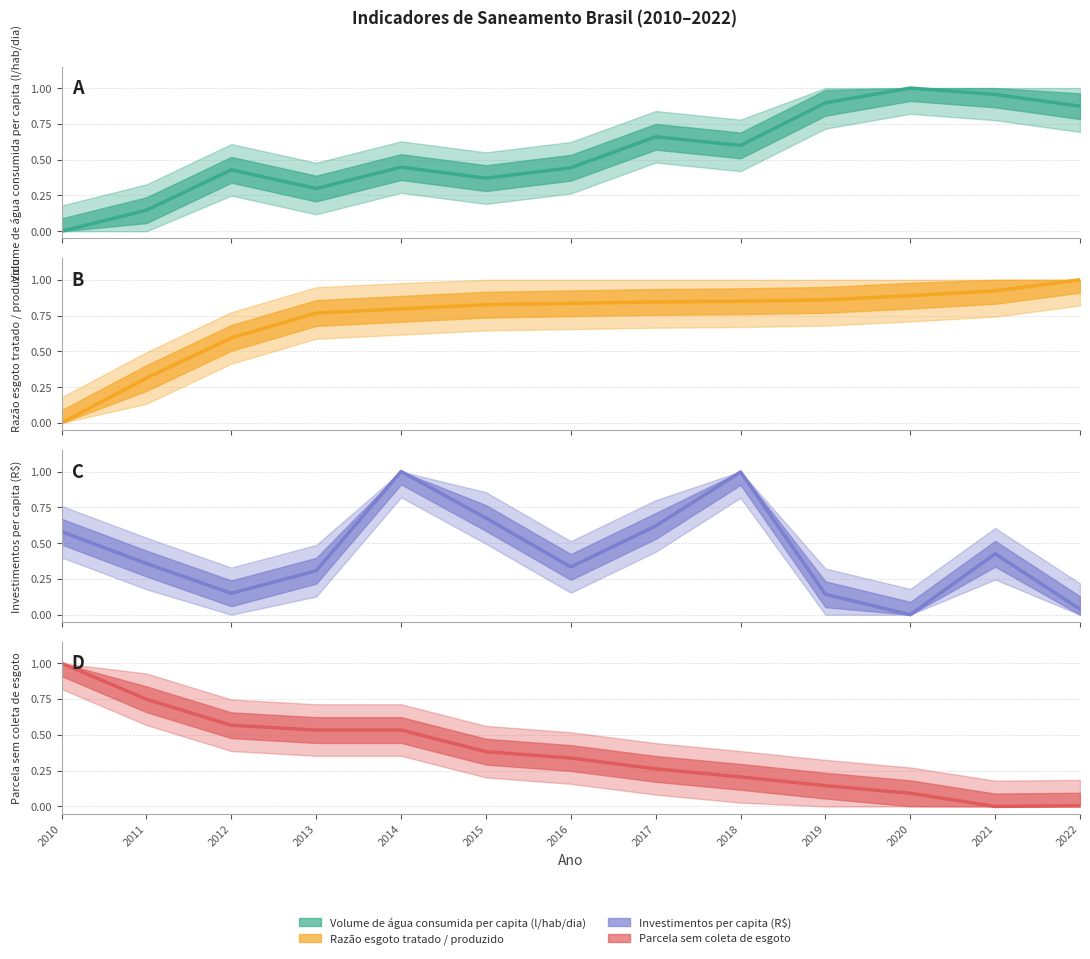

Which series has the widest spread of values?

Volume de água consumida per capita (l/hab/dia)